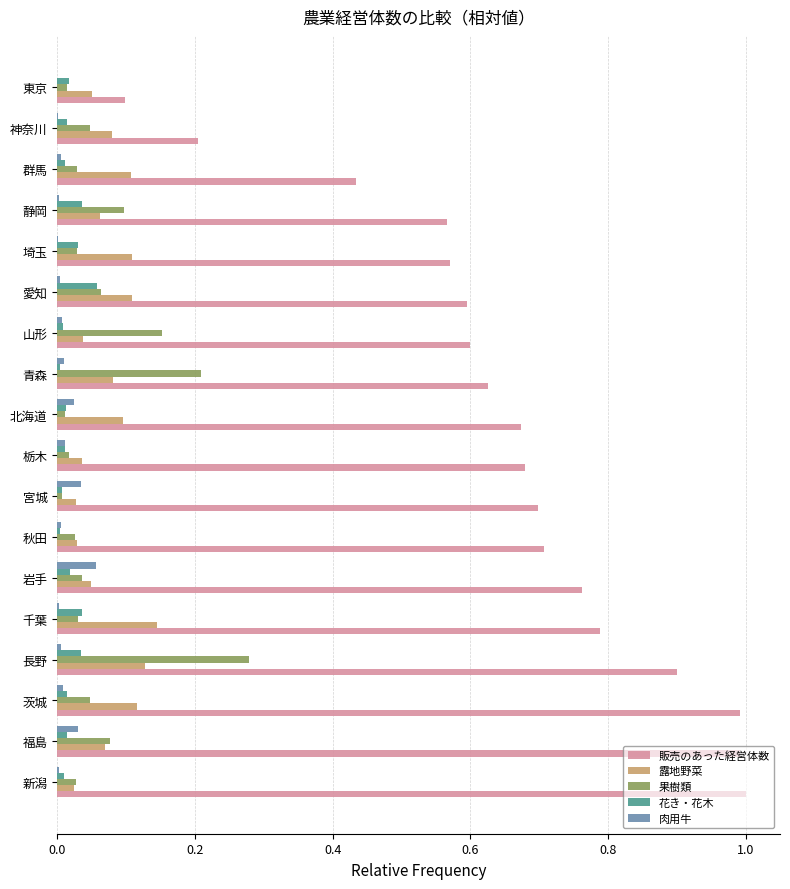

Which category has the highest value in the 果樹類 series?

長野